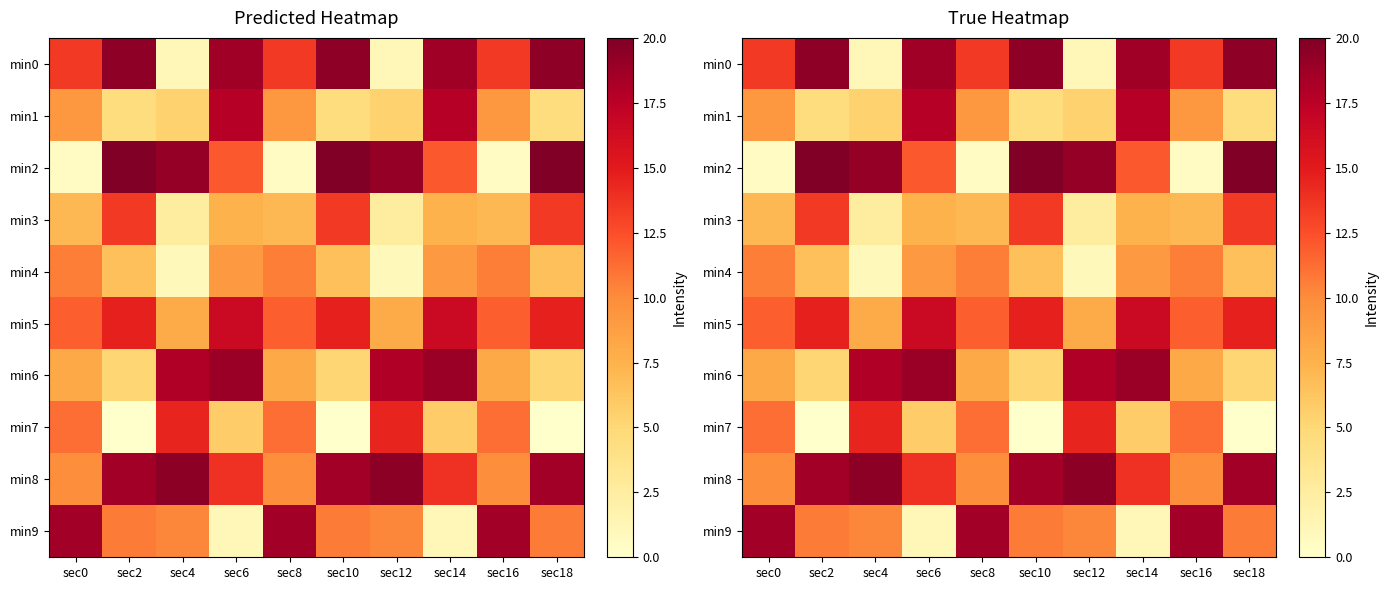

How many categories are shown in the chart?

10